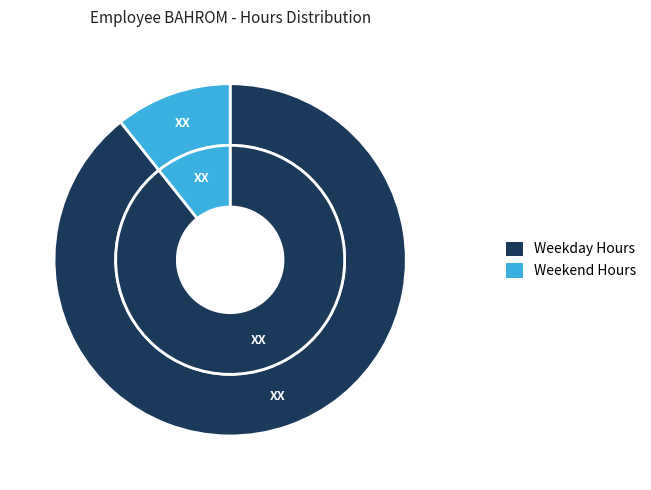

Is it true that 11-Sat is 17% of the pie?

False